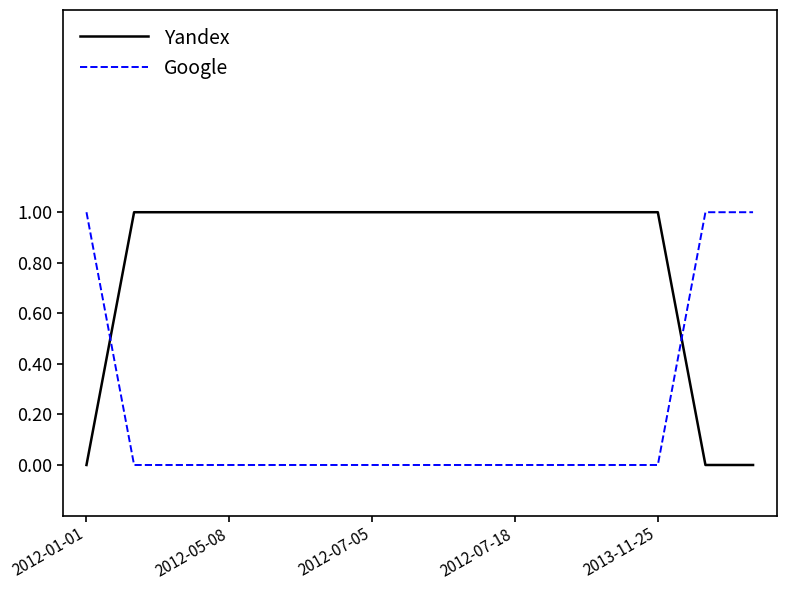

Which series has the largest total across all categories?

Yandex